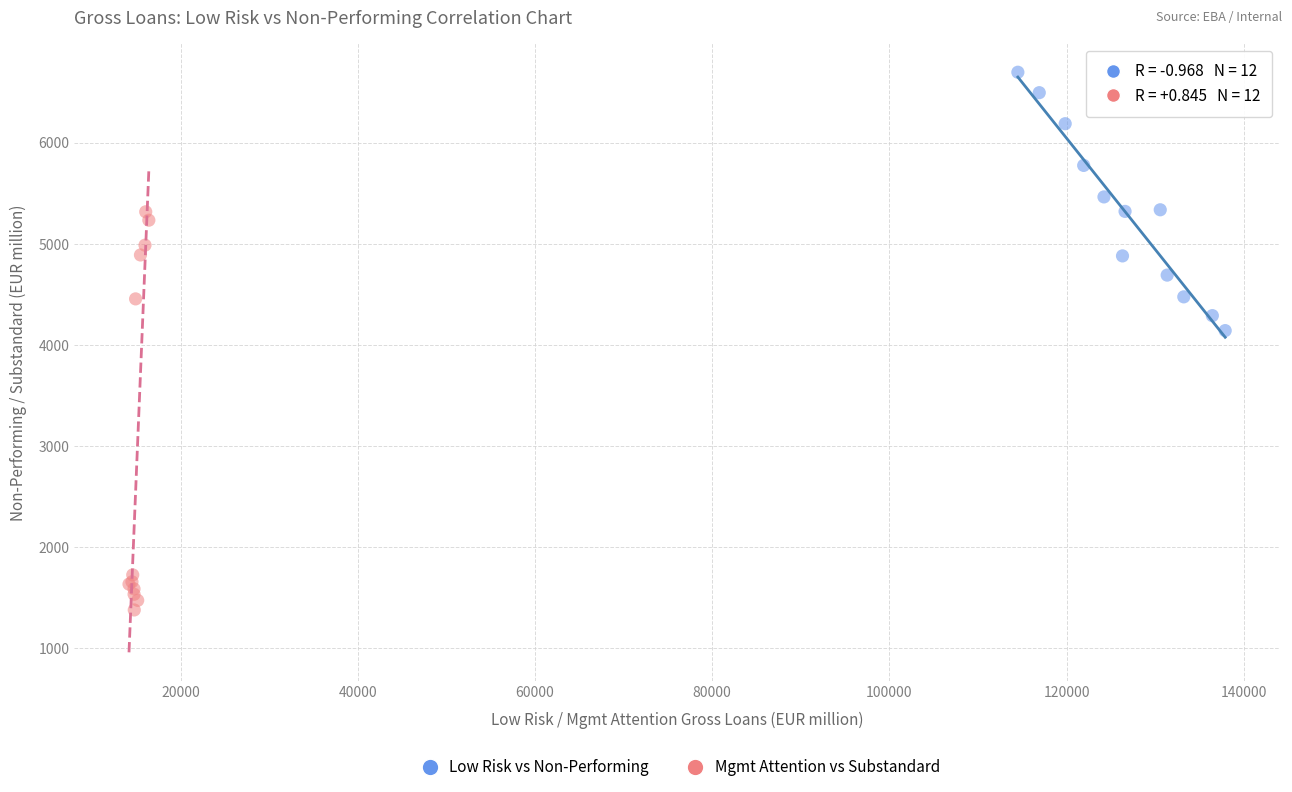

Which series reaches the maximum Y coordinate?

Low Risk vs Non-Performing